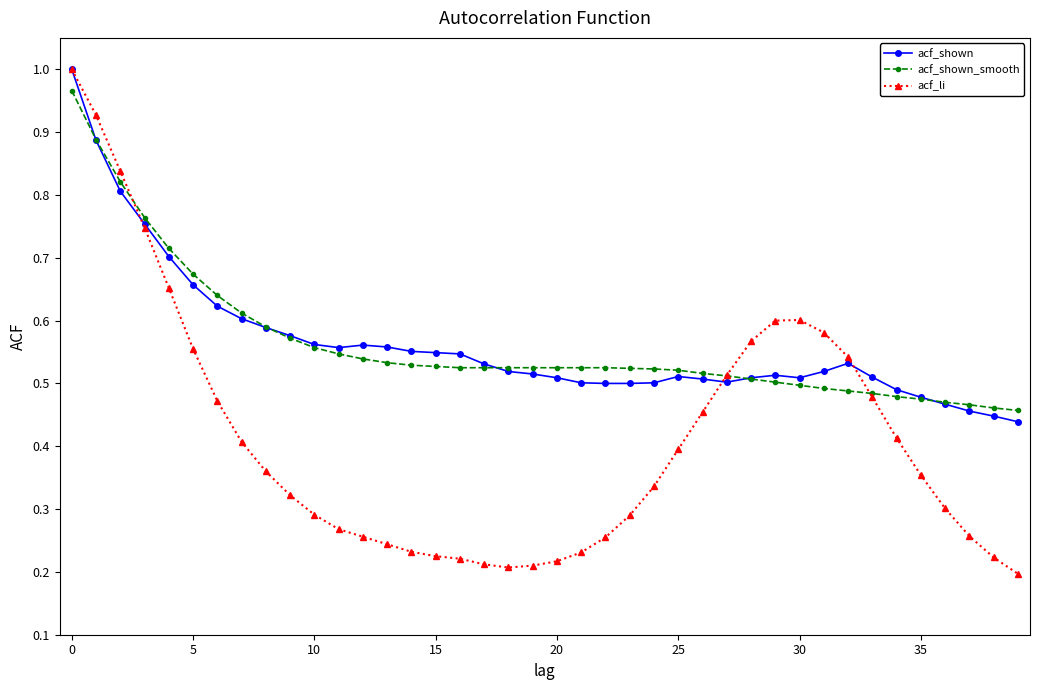

What are all the series names shown in the legend?

acf_shown, acf_shown_smooth, acf_li